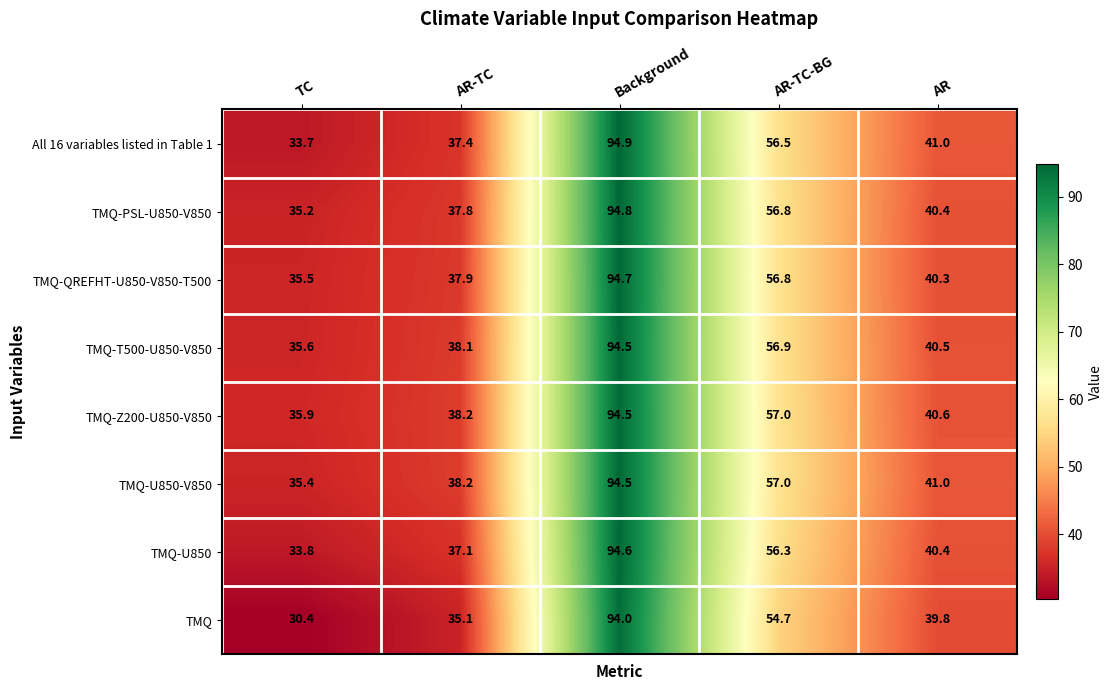

What is the difference between the TMQ-T500-U850-V850 values at AR-TC-BG and Background?

37.6